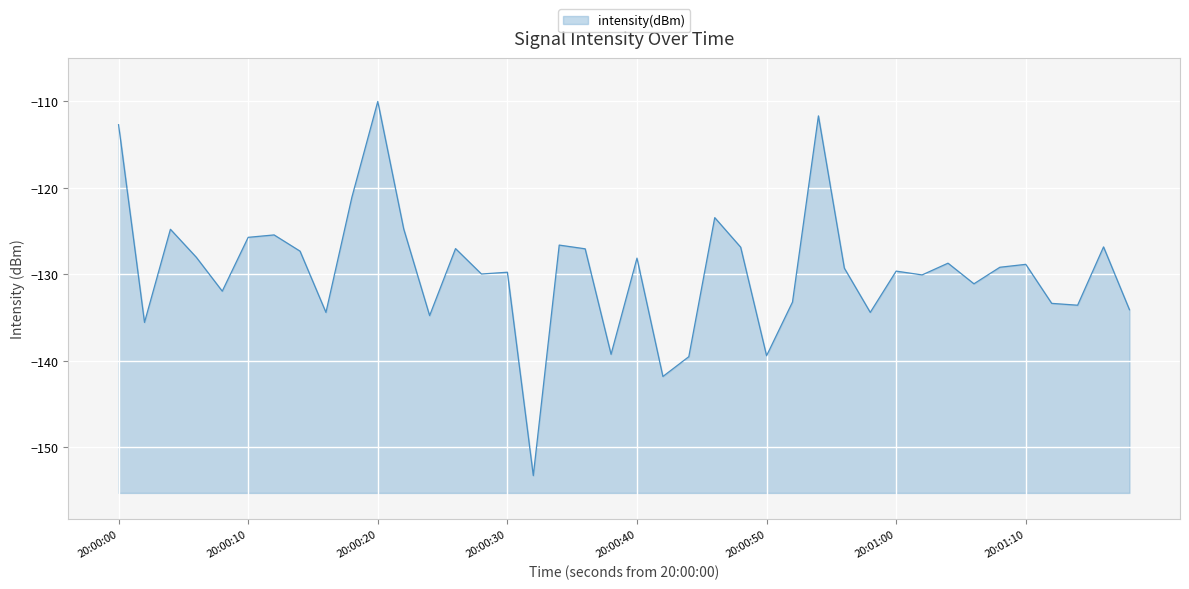

The chart shows a value of -71.3 at 20:00:50. True or false?

False